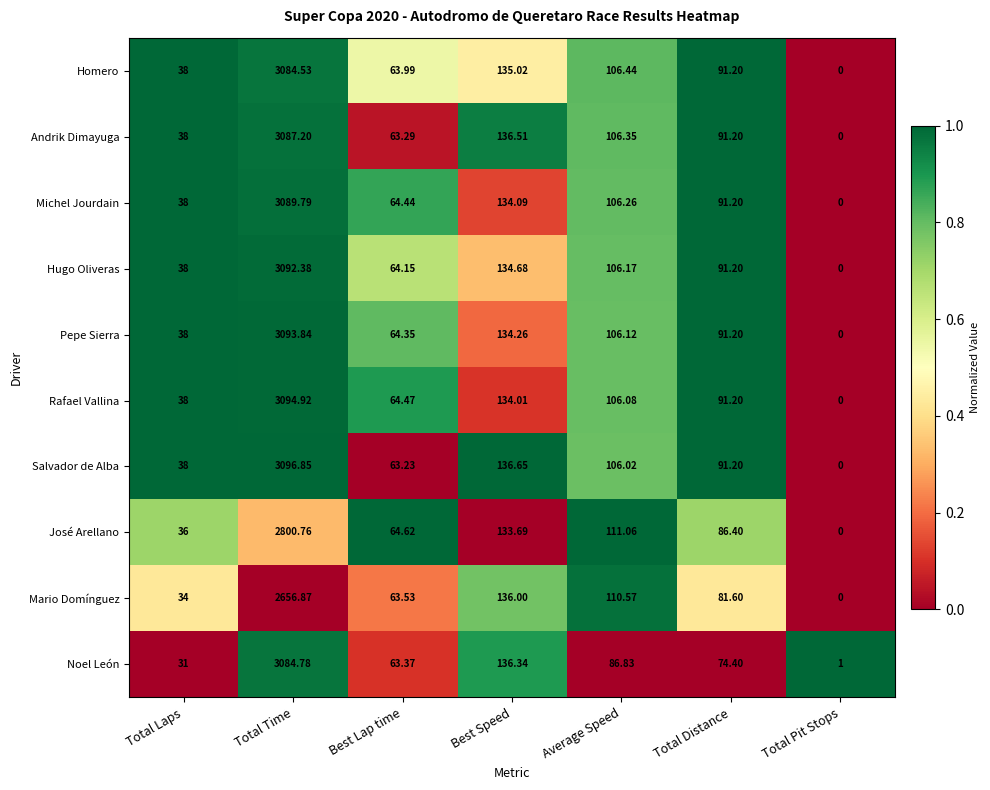

List the series in order of their peak value, lowest first.

Mario Domínguez, José Arellano, Homero, Noel León, Andrik Dimayuga, Michel Jourdain, Hugo Oliveras, Pepe Sierra, Rafael Vallina, Salvador de Alba